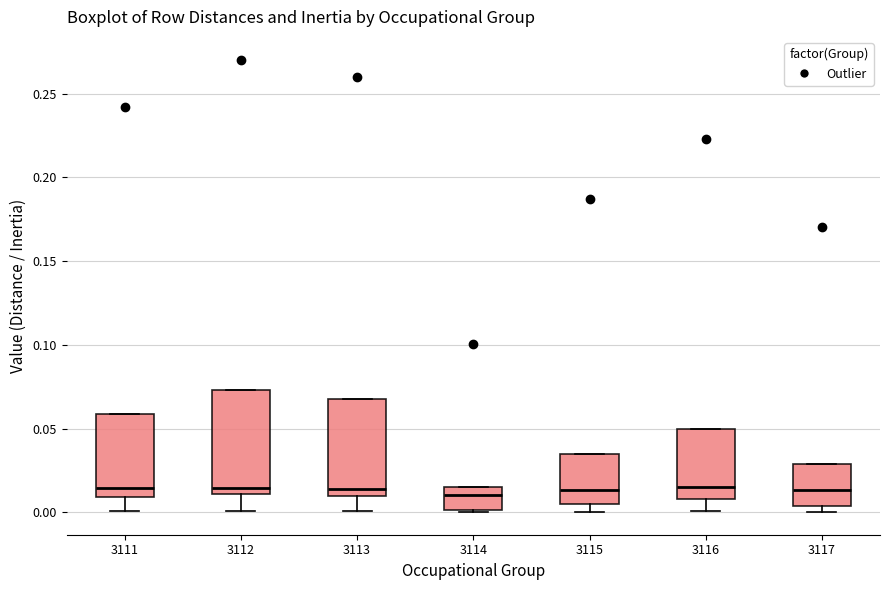

Reading left to right, read every box against the y-axis: the position of its median line, the range the box covers, and the ends of its whiskers. The values are not printed on the chart, so give them approximately, as read against the axis.

3111: median 0.015, box 0.010 to 0.060, whiskers 0.000 to 0.060
3112: median 0.015, box 0.010 to 0.075, whiskers 0.000 to 0.075
3113: median 0.015, box 0.010 to 0.070, whiskers 0.000 to 0.070
3114: median 0.010, box 0.000 to 0.015, whiskers 0.000 to 0.015
3115: median 0.015, box 0.005 to 0.035, whiskers 0.000 to 0.035
3116: median 0.015, box 0.010 to 0.050, whiskers 0.000 to 0.050
3117: median 0.015, box 0.005 to 0.030, whiskers 0.000 to 0.030